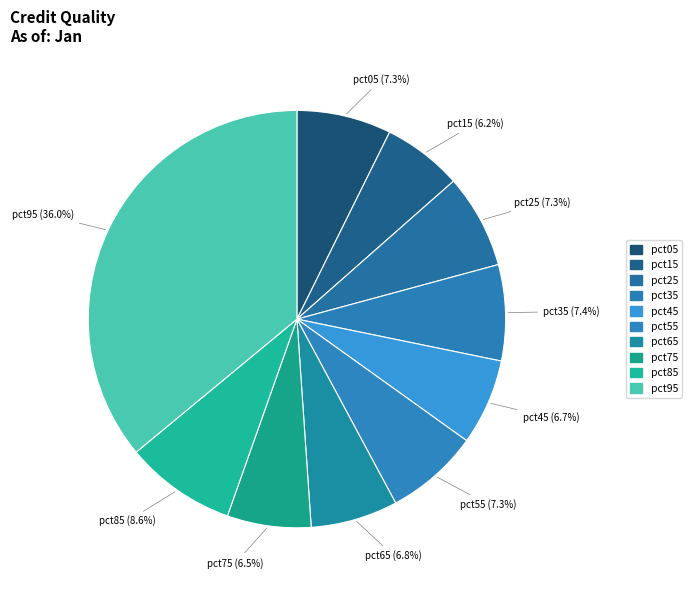

Does pct85 account for over 50% of the chart?

No